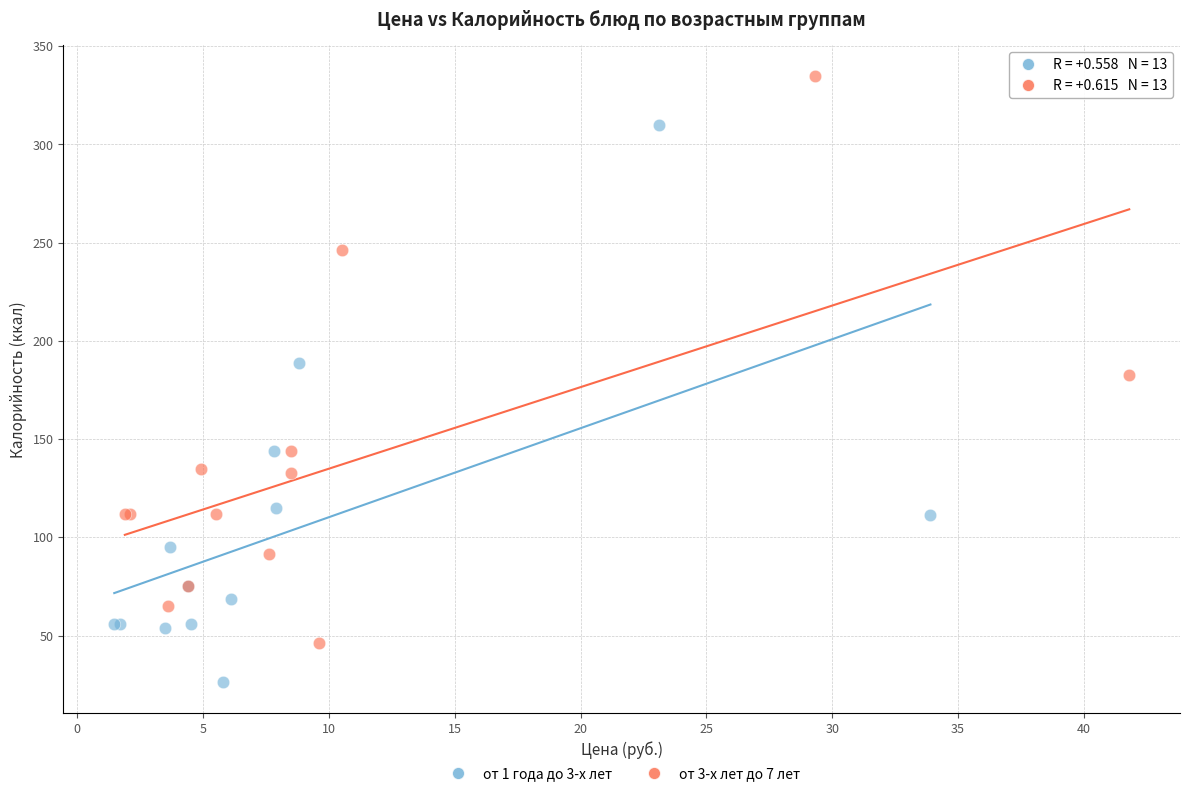

Which series has the largest Y range (max minus min)?

от 3-х лет до 7 лет